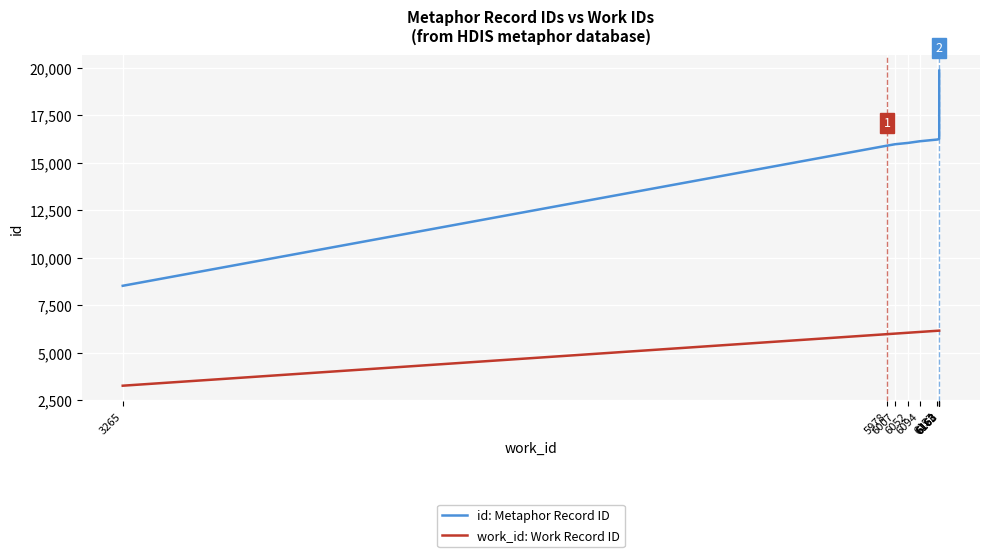

At how many categories does at least one series exceed 18930?

1